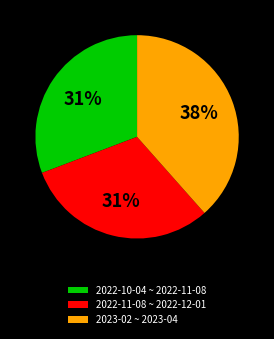

Is there any slice that represents more than half of the pie?

No